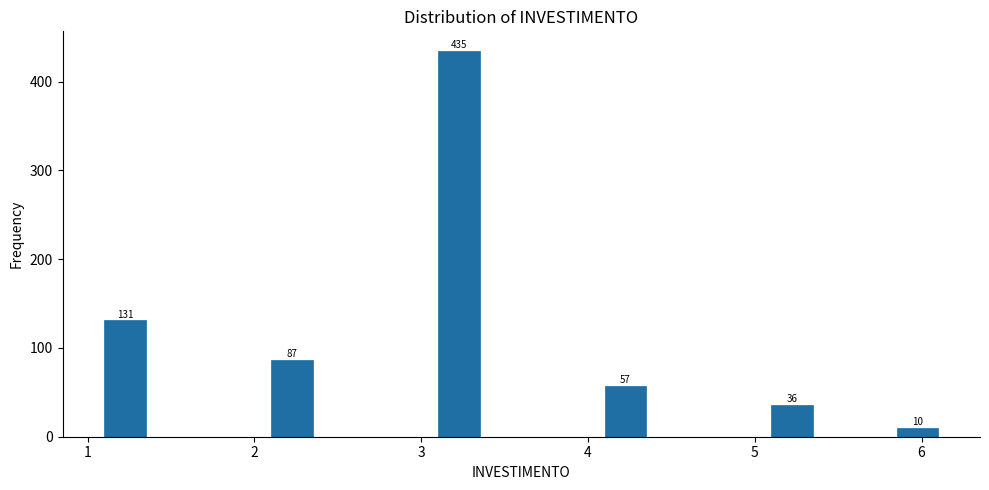

Read against the x-axis, roughly where is the centre of the tallest bar?

3.2